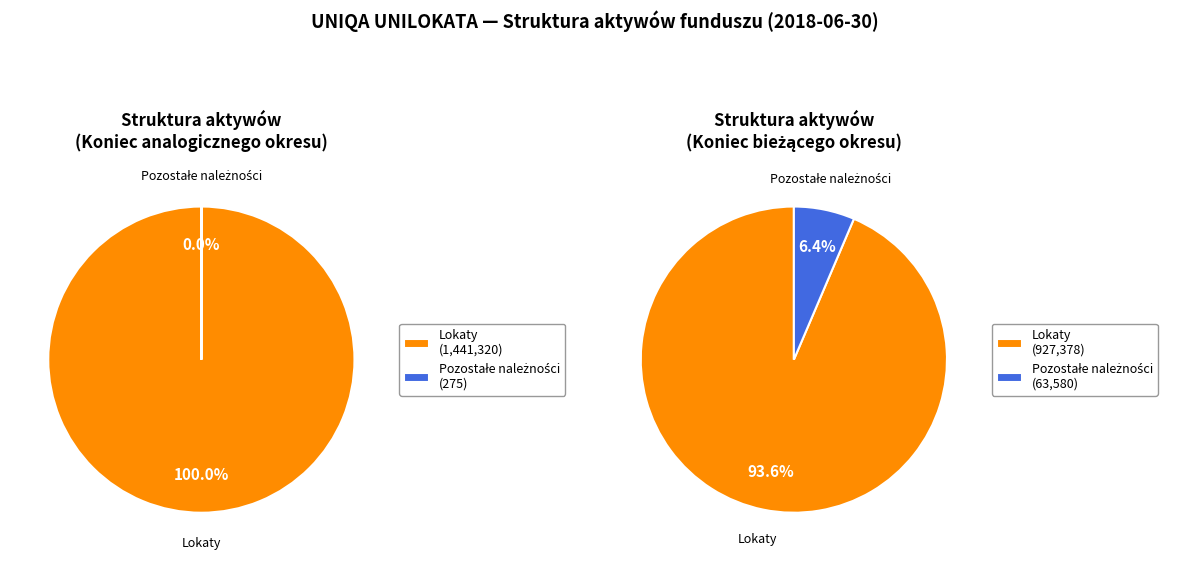

What percentage is NOT represented by Koniec analogicznego okresu?

39.2%